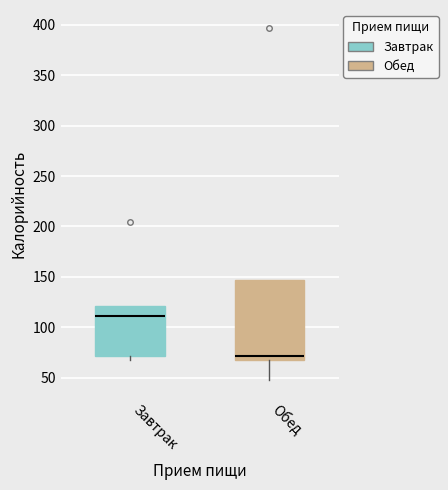

Where is the upper edge of the box for Обед on the y-axis? The values are not printed on the chart, so give them approximately, as read against the axis.

145